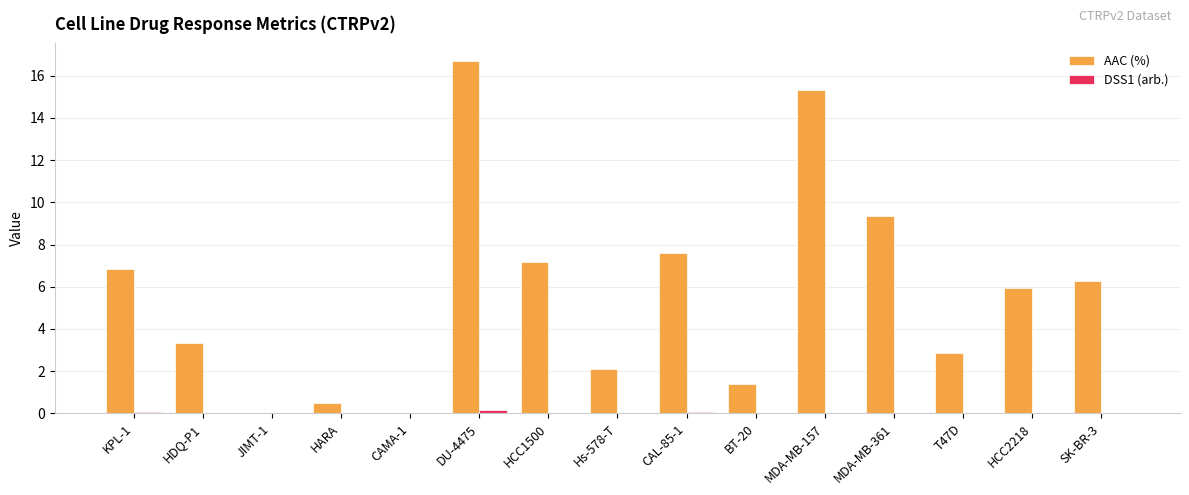

Between CAL-85-1 and SK-BR-3, which series saw the biggest shift?

AAC (%)